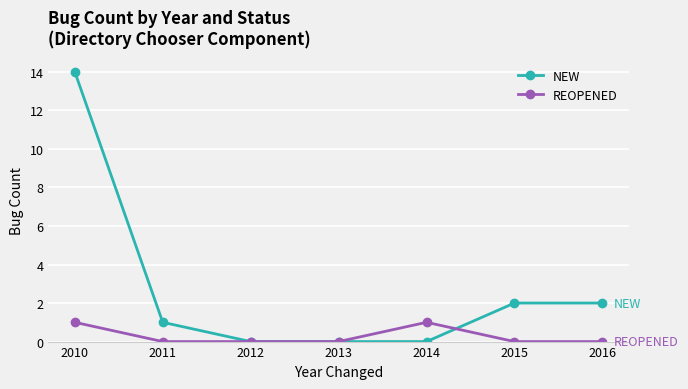

Which series has the largest range (max minus min)?

NEW